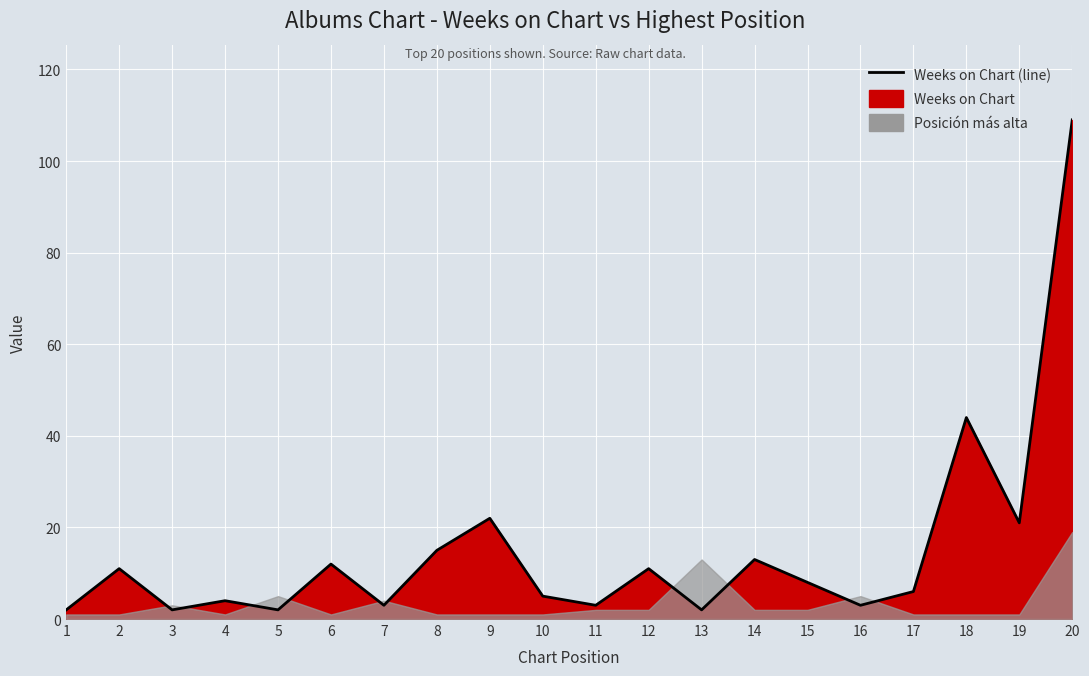

Which has a higher value, 8 or 15?

8